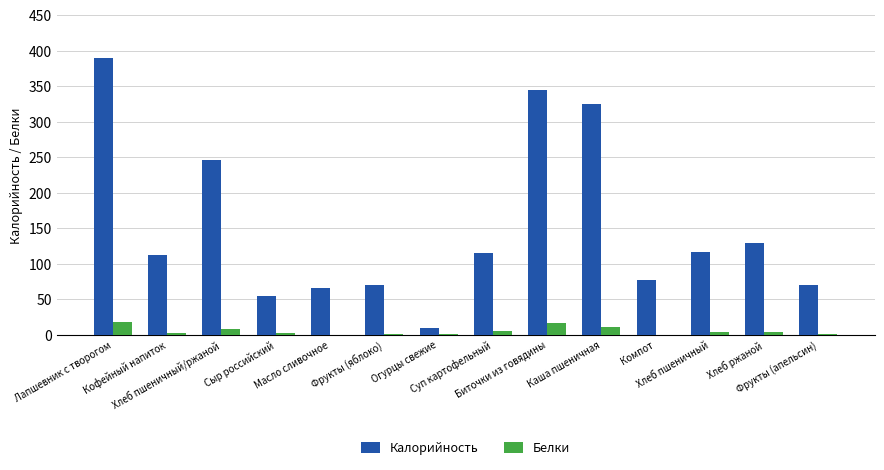

What are all the series names shown in the legend?

Калорийность, Белки